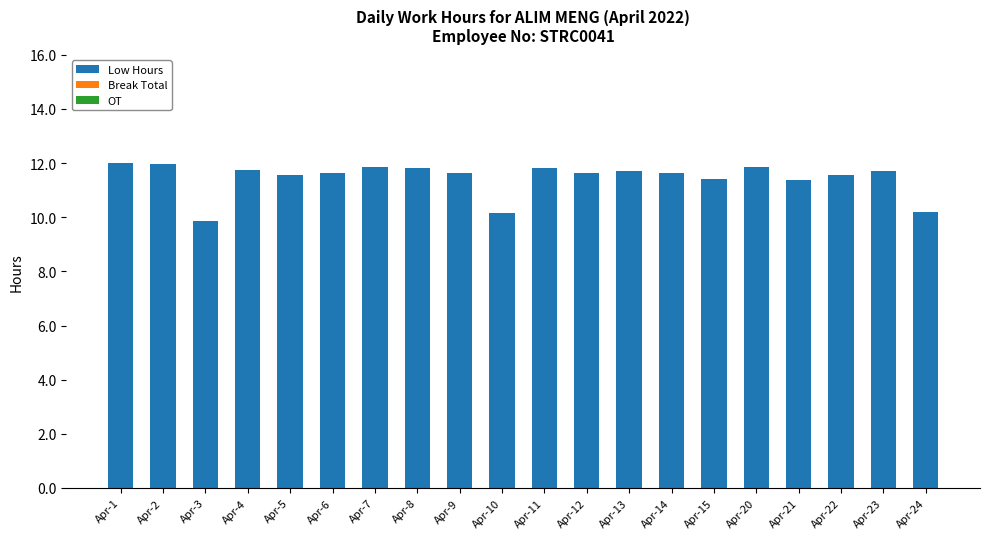

What is the value of the 13th bar from the left?

11.7